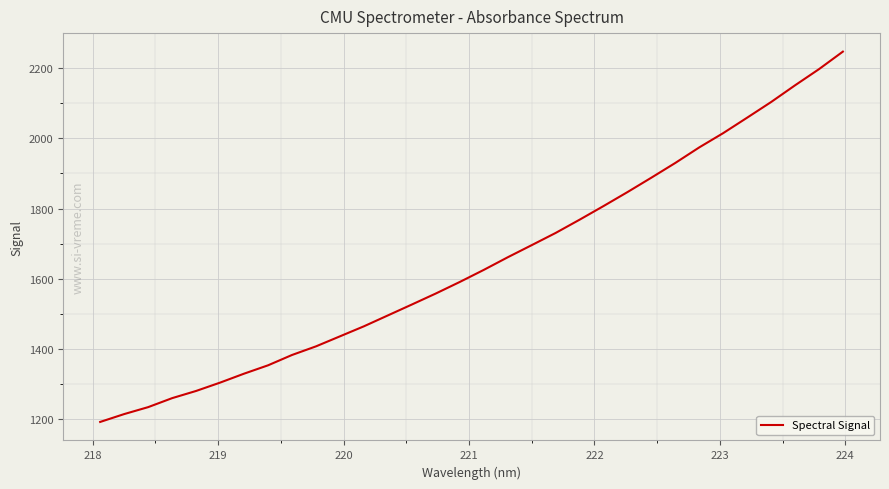

What is the difference between the maximum and minimum values?

1054.5